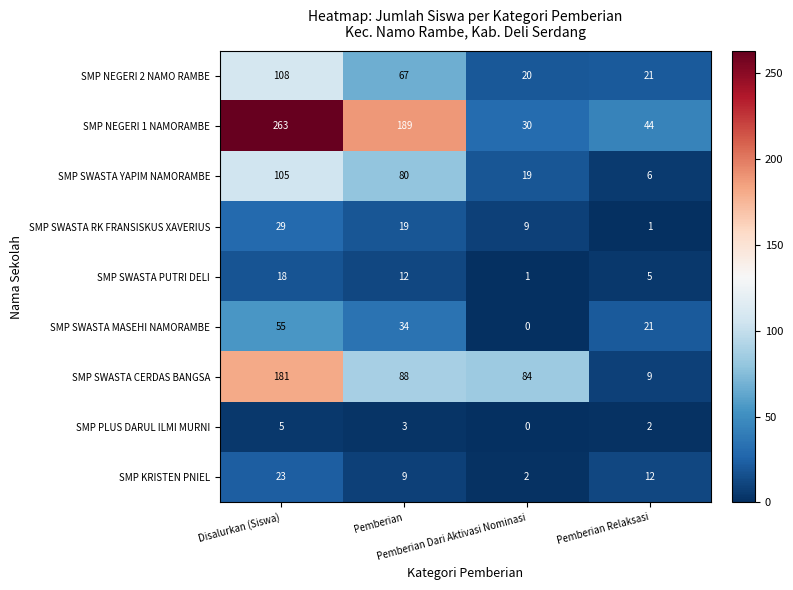

At how many categories does at least one series exceed 14?

4